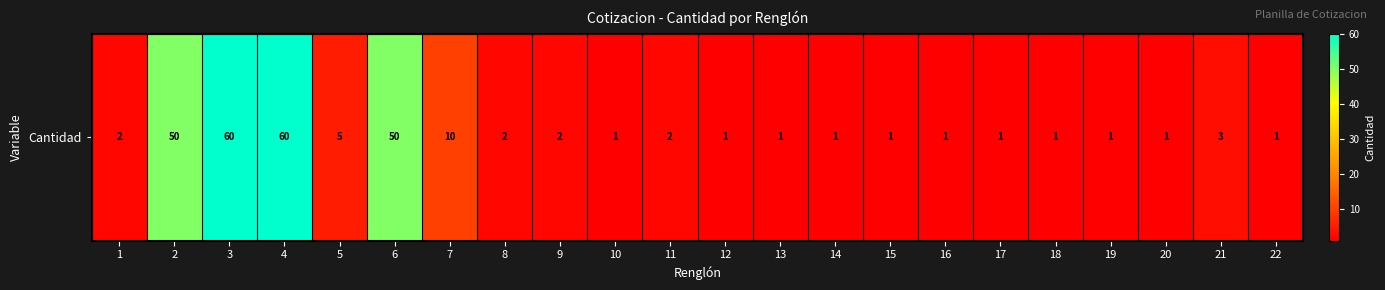

What is the sum of all values?

257